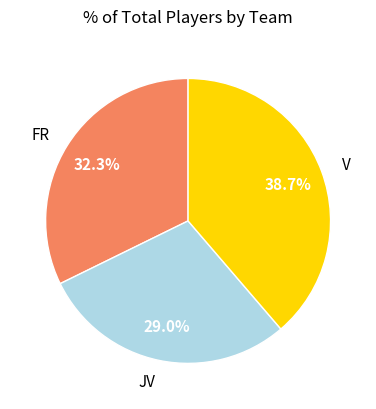

To the nearest percent, what is the difference between the FR and V slice percentages?

6%